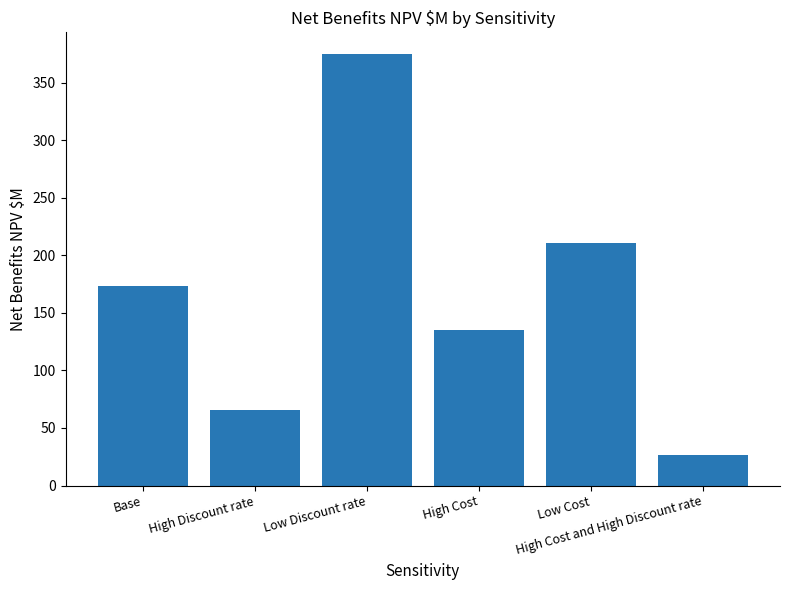

Does the chart contain any negative values?

No